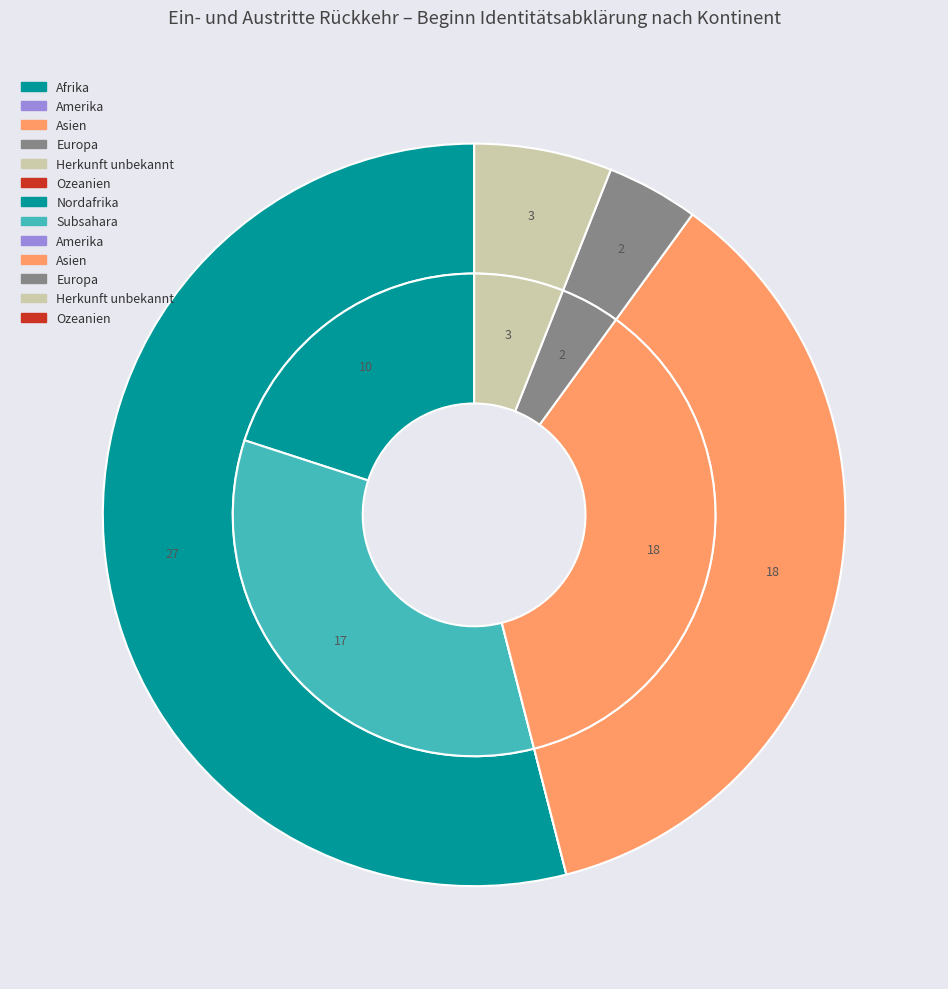

To the nearest percent, what is the combined percentage of Afrika and Asien?

90%